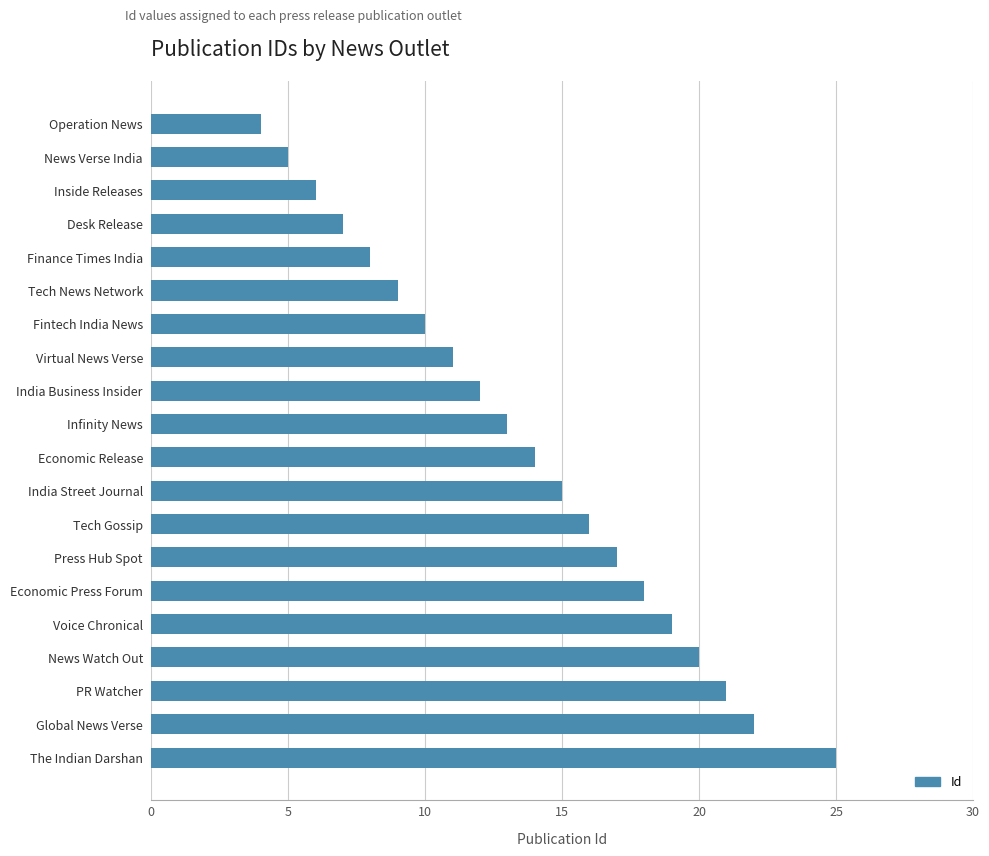

Does the chart contain stacked bars?

No